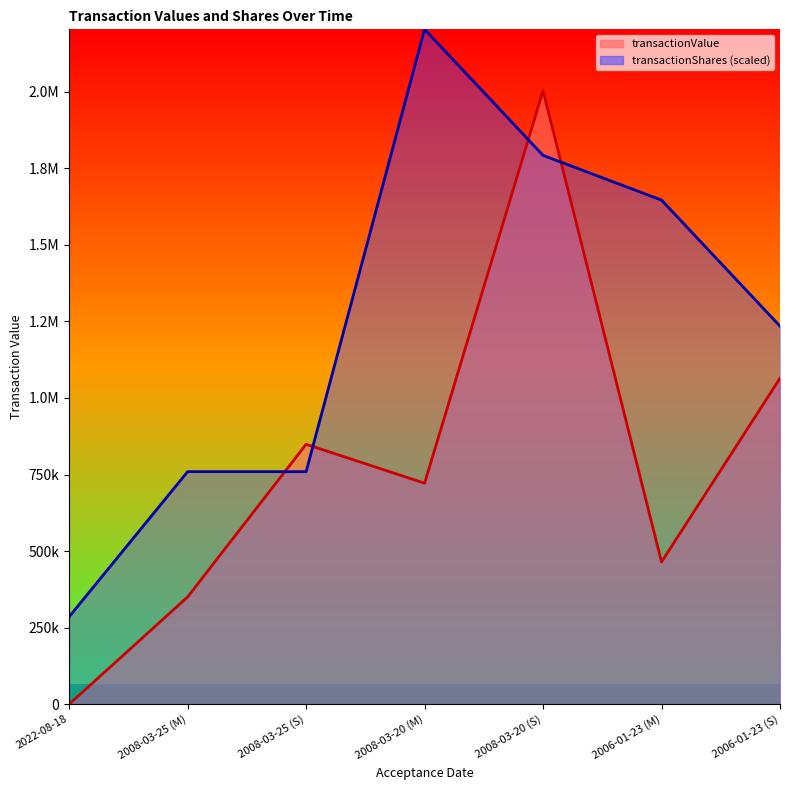

What is the label of the 1st point from the left?

2022-08-18